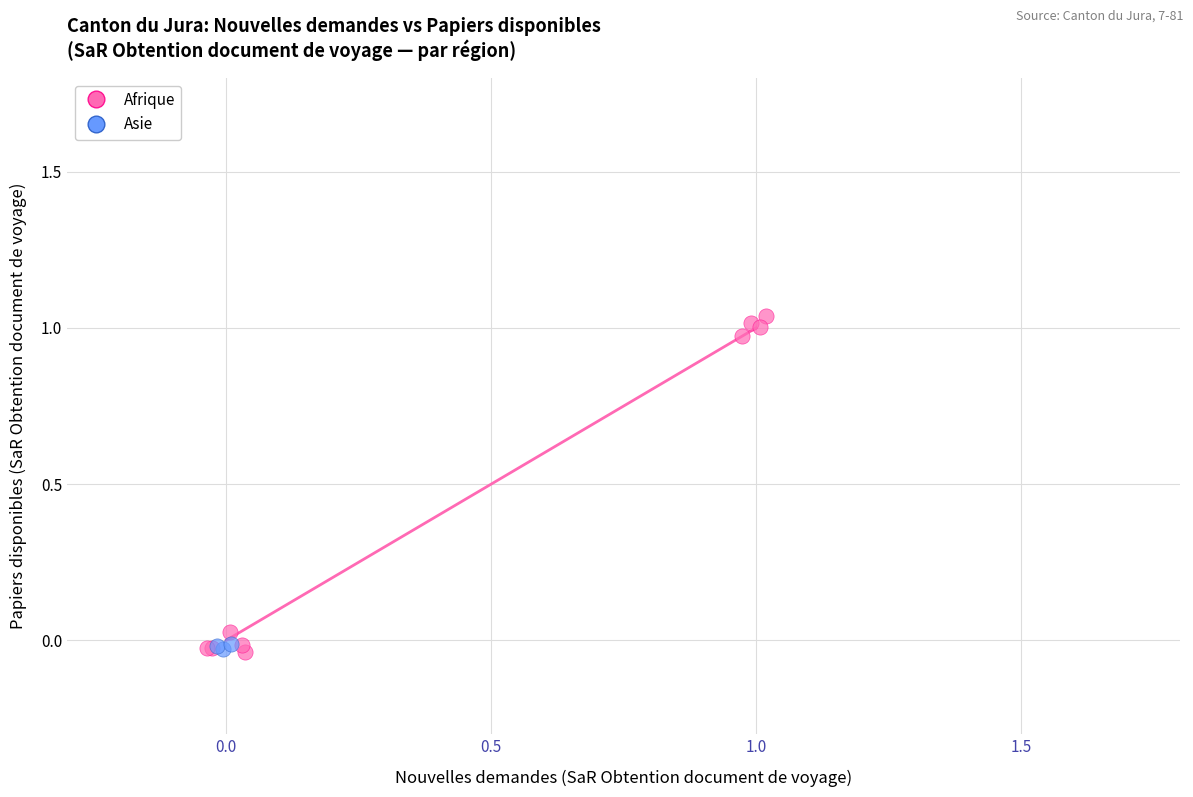

Which series contains the highest Y value?

Afrique